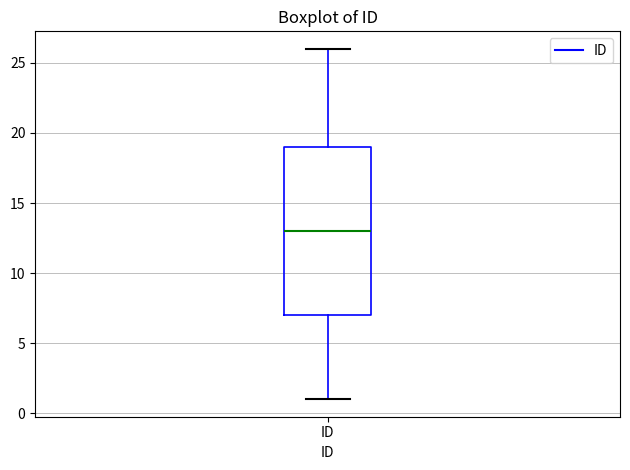

Where does the upper whisker of the box for ID end on the y-axis? The values are not printed on the chart, so give them approximately, as read against the axis.

26